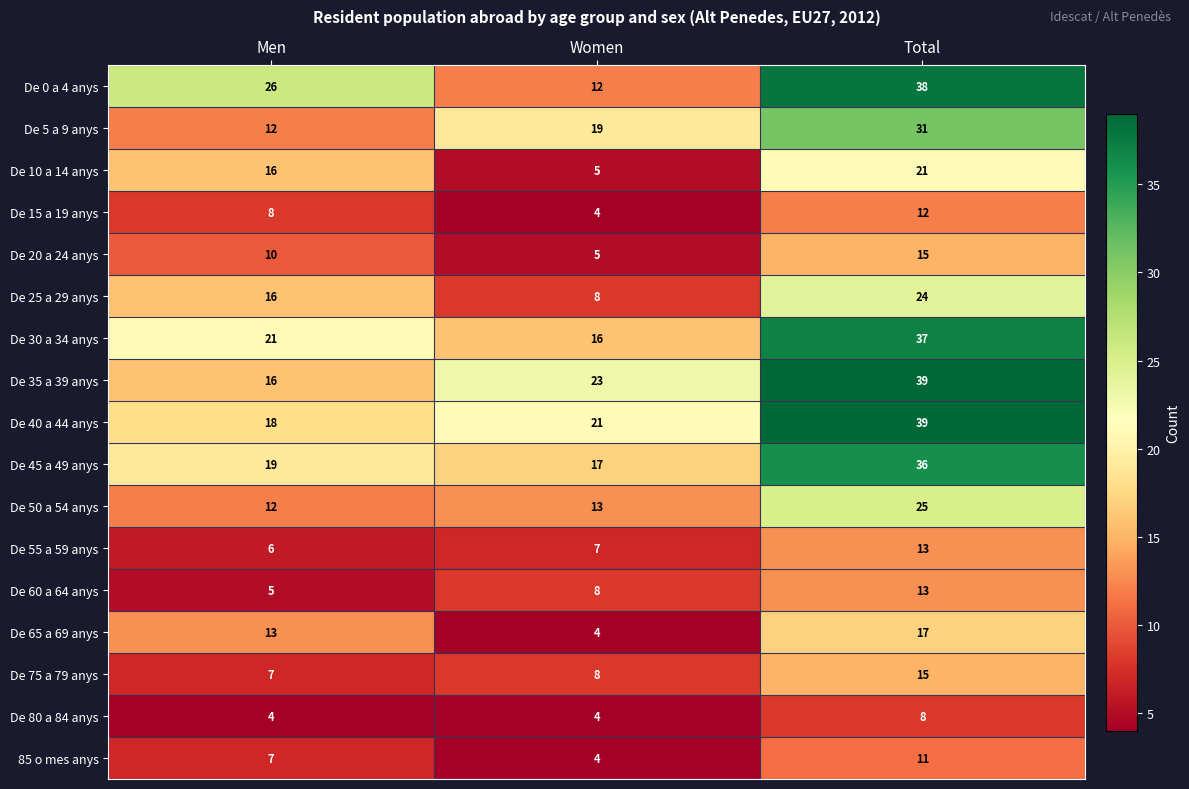

What is the maximum value for De 0 a 4 anys?

38